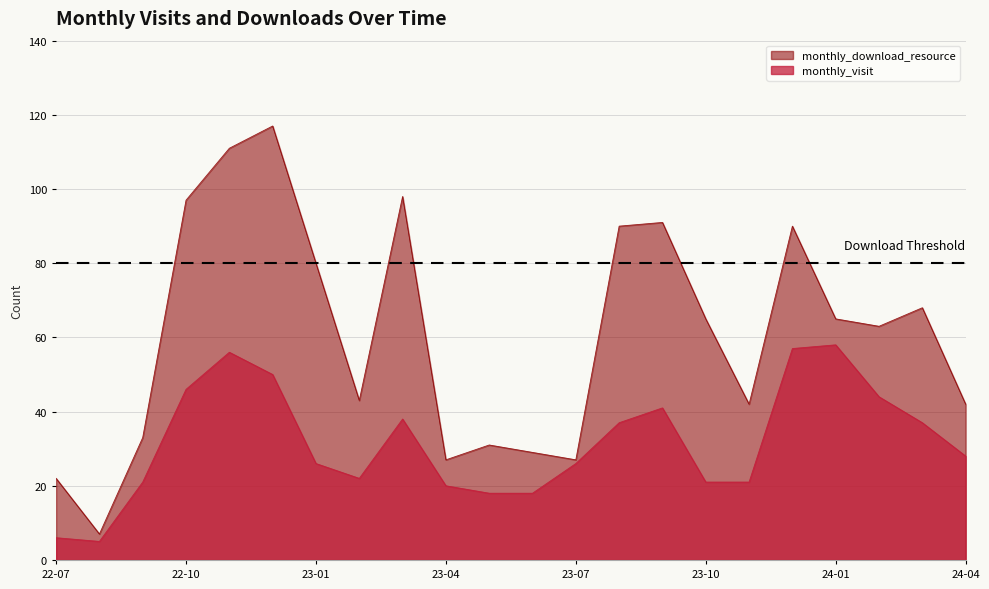

What is the difference between the maximum and minimum values in the monthly_visit series?

53